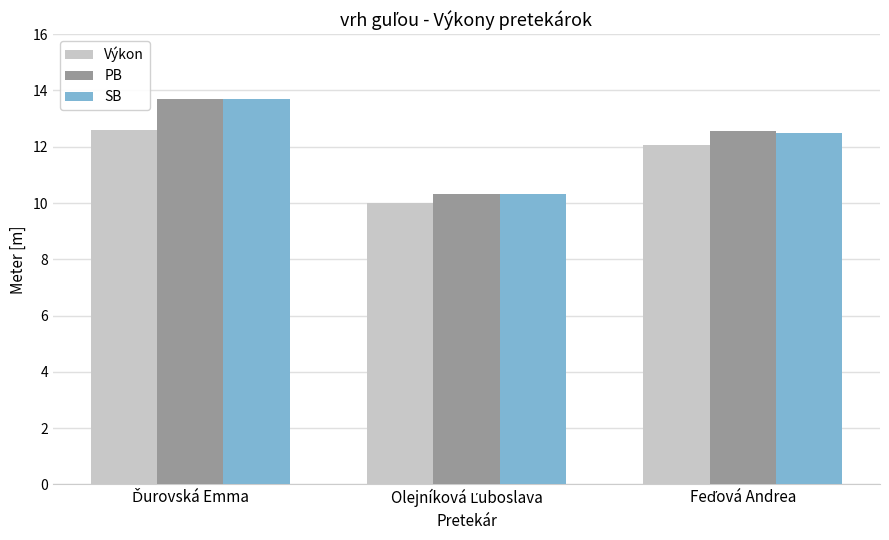

What is the greatest value displayed?

13.7